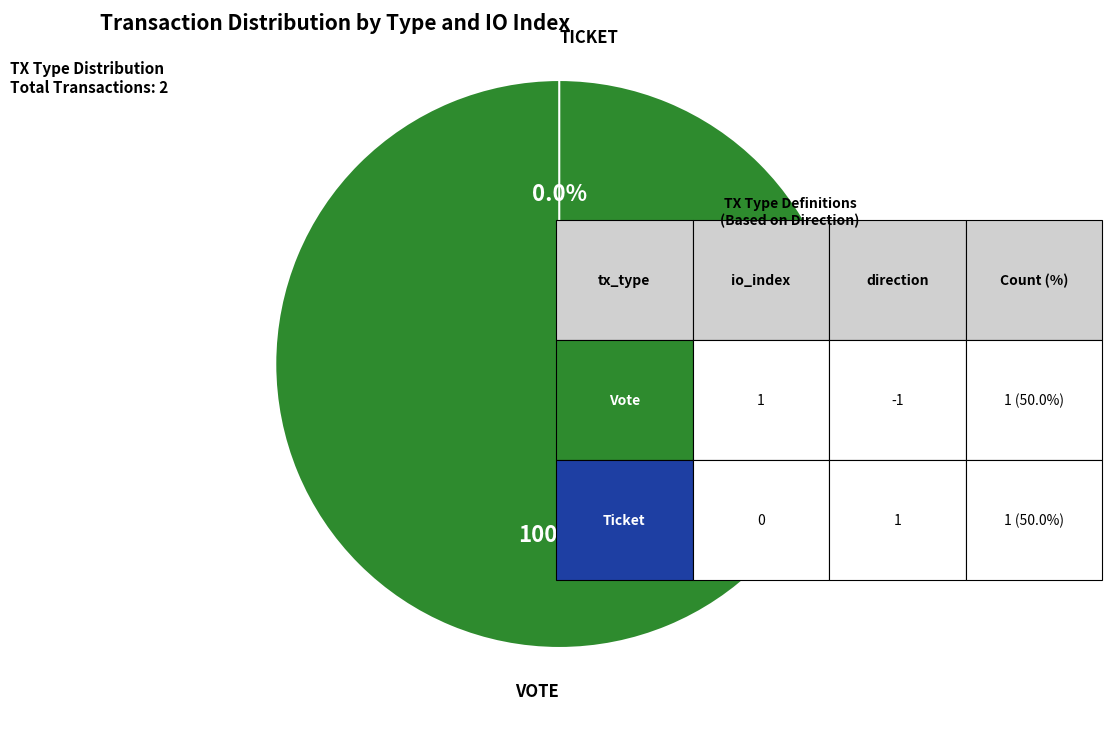

How much of the chart is everything except Ticket (io_index=0)?

100.0%